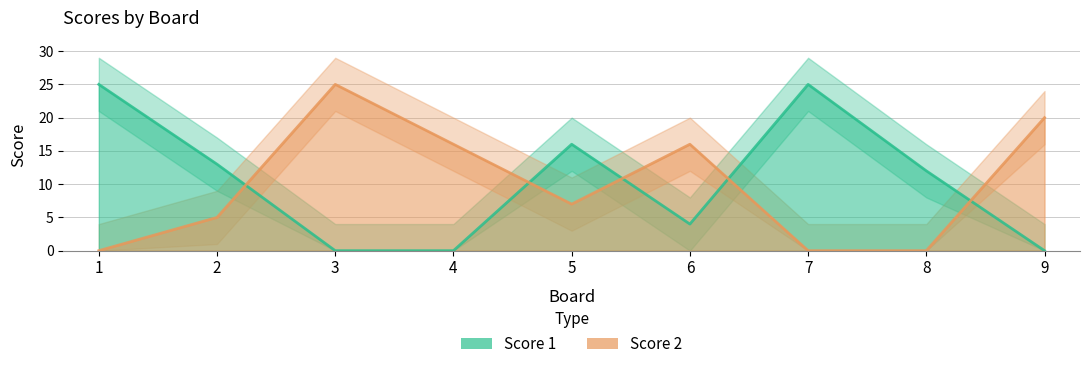

What is the difference between the Score 2 values at 9 and 8?

20